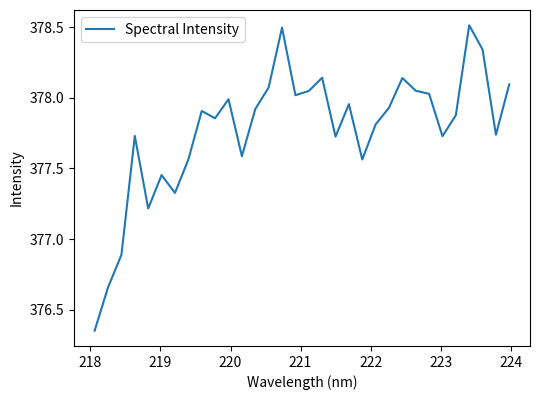

What is the difference between the maximum and minimum values?

2.2